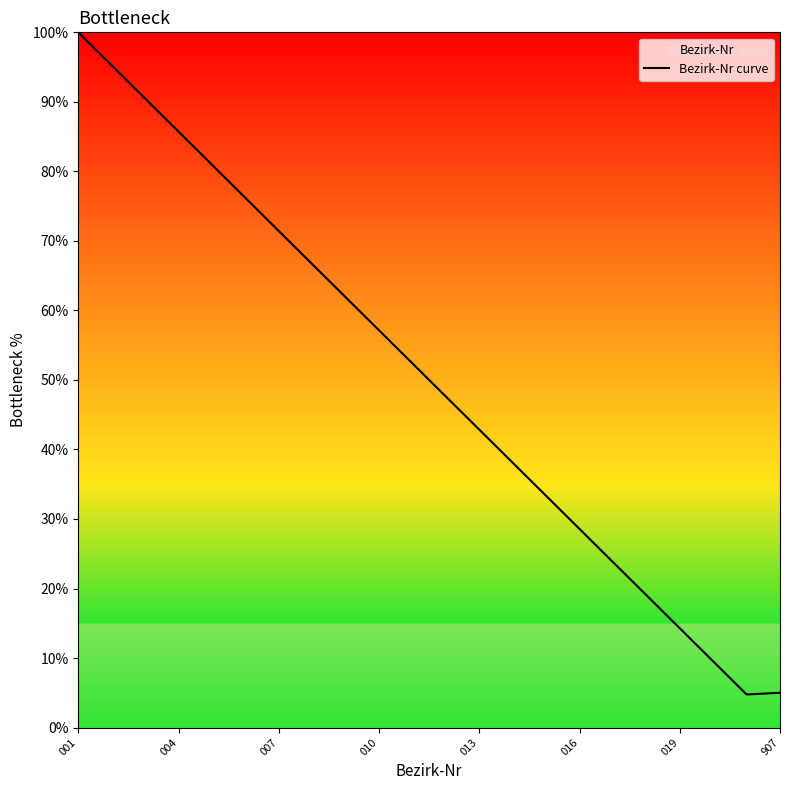

True or false: the data has more than 0 interior local peaks.

False